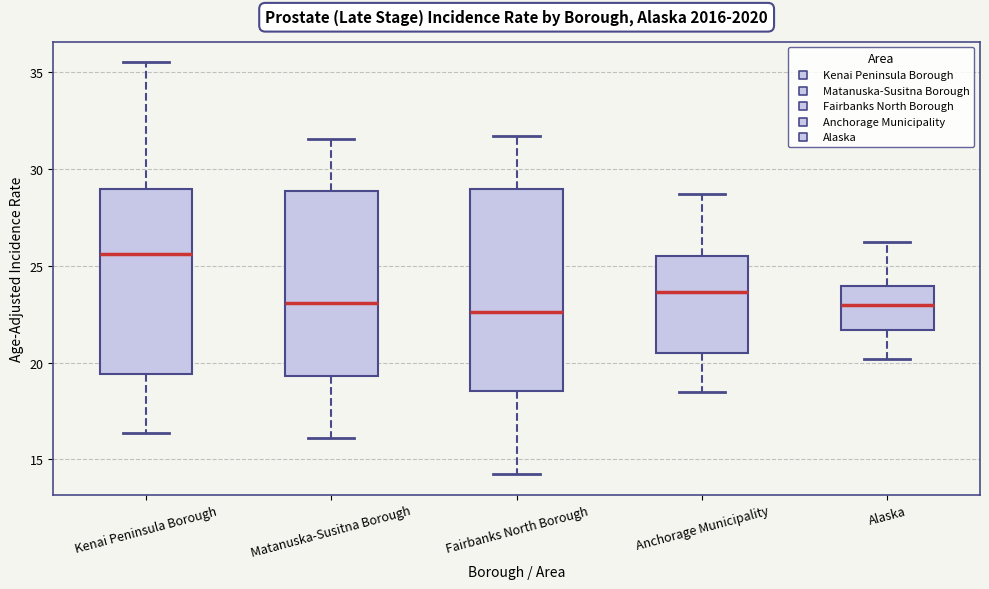

Reading left to right, transcribe this box plot: for each box, give where its median line is, the range the box spans, and where its two whiskers end, as read against the y-axis. The values are not printed on the chart, so give them approximately, as read against the axis.

Kenai Peninsula Borough: median 25.5, box 19.5 to 29.0, whiskers 16.5 to 35.5
Matanuska-Susitna Borough: median 23.0, box 19.5 to 29.0, whiskers 16.0 to 31.5
Fairbanks North Borough: median 22.5, box 18.5 to 29.0, whiskers 14.0 to 31.5
Anchorage Municipality: median 23.5, box 20.5 to 25.5, whiskers 18.5 to 28.5
Alaska: median 23.0, box 21.5 to 24.0, whiskers 20.0 to 26.0